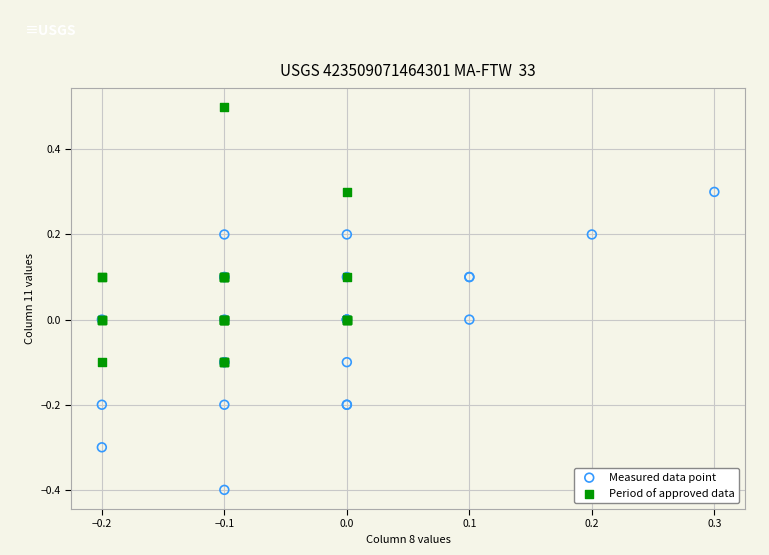

Which series contains the lowest Y value?

Measured data point